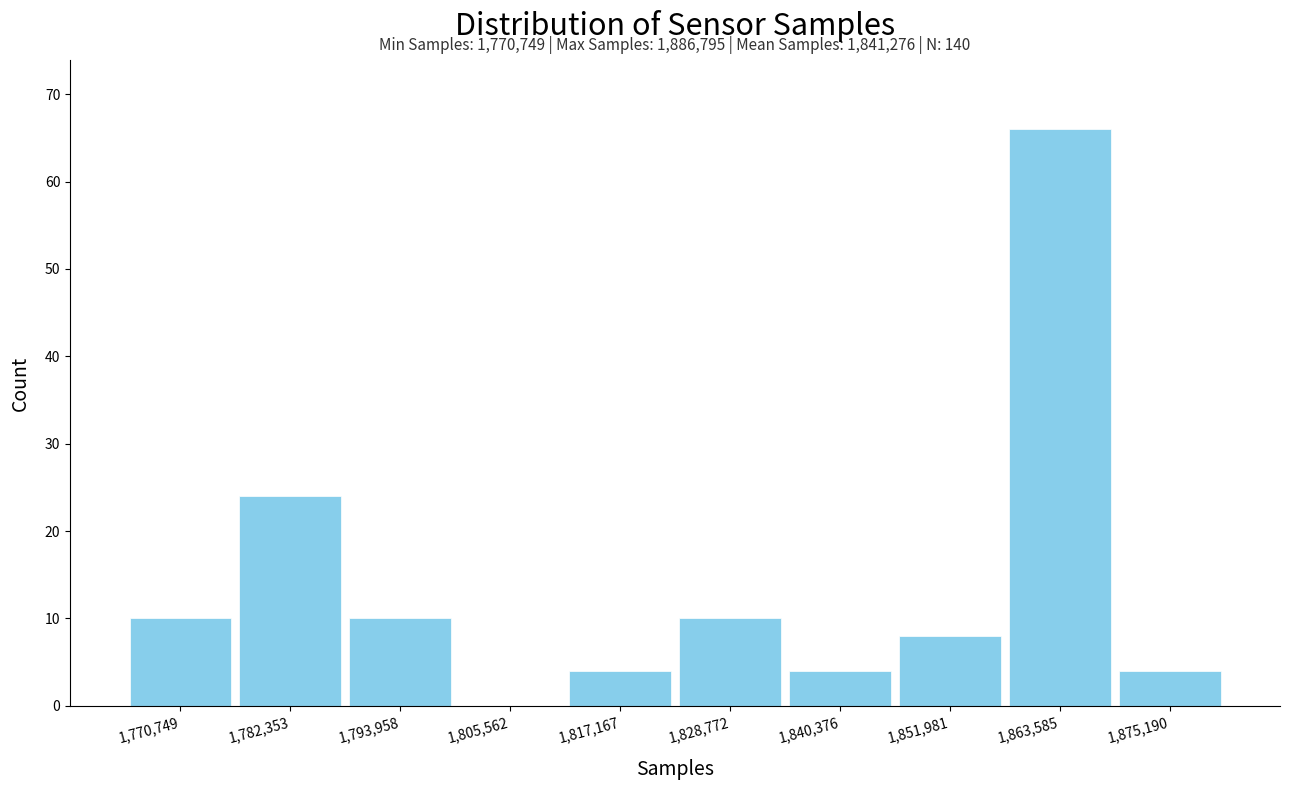

Reading right to left, what are all the values shown in this chart?

1,875,190=4	1,863,585=66	1,851,981=8	1,840,376=4	1,828,772=10	1,817,167=4	1,805,562=0	1,793,958=10	1,782,353=24	1,770,749=10